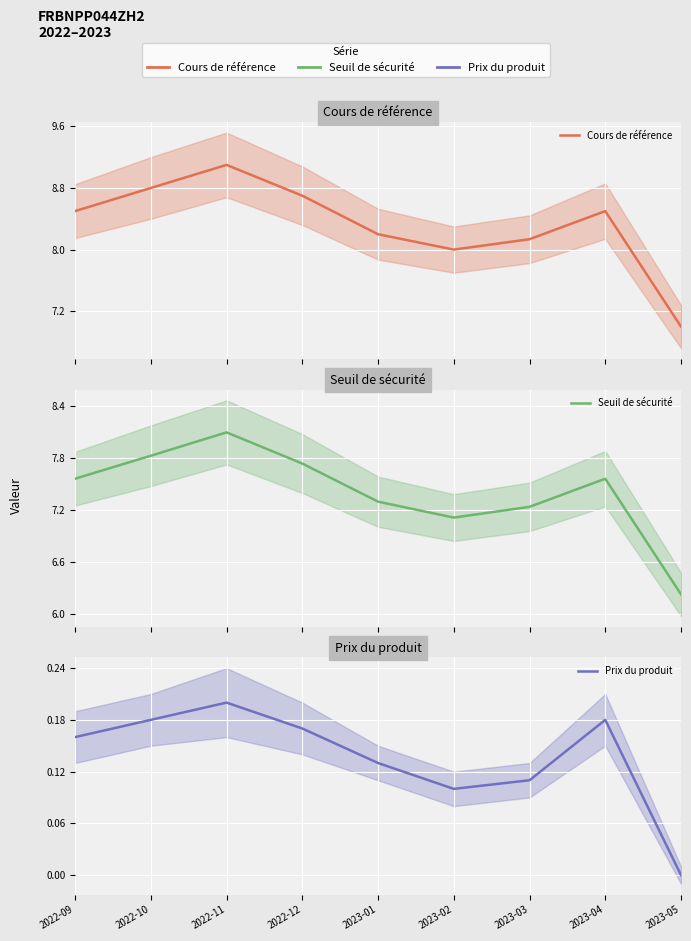

What is the average value of the Seuil de sécurité series?

7.4